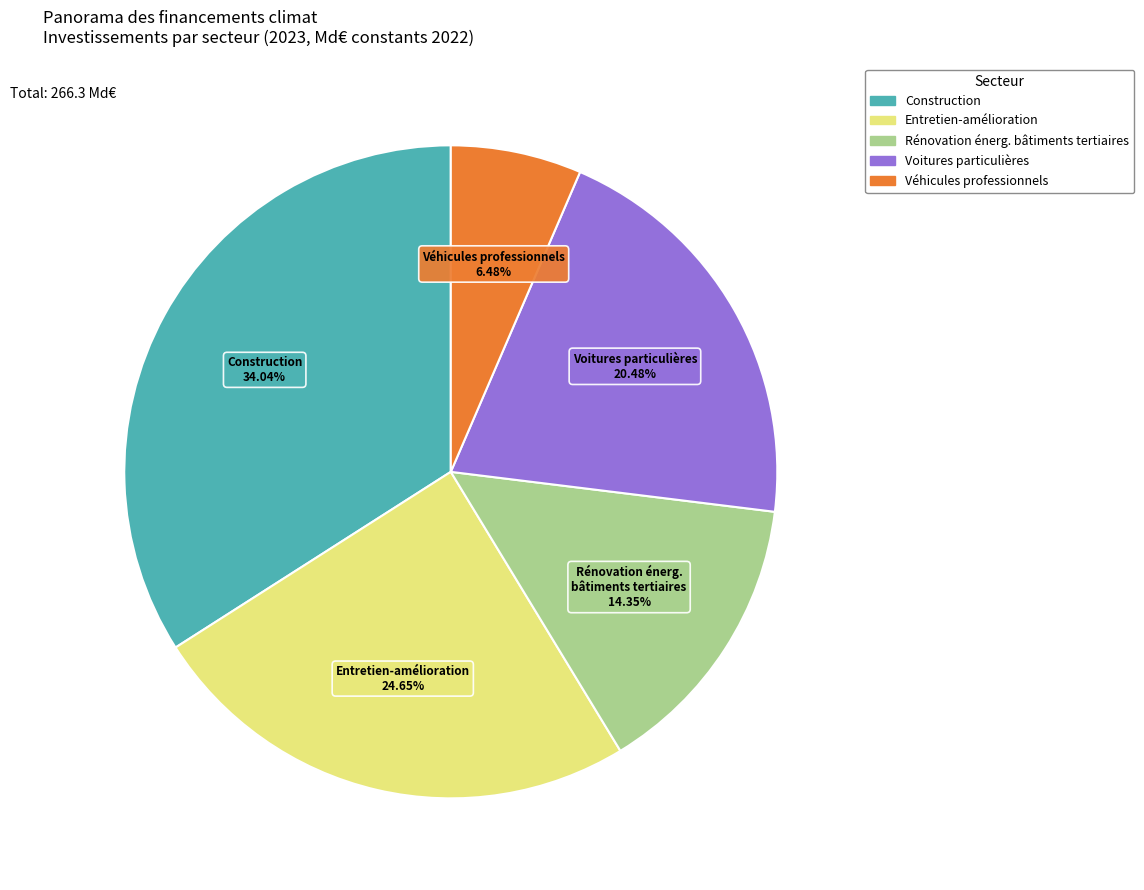

Is there any slice that represents more than half of the pie?

No